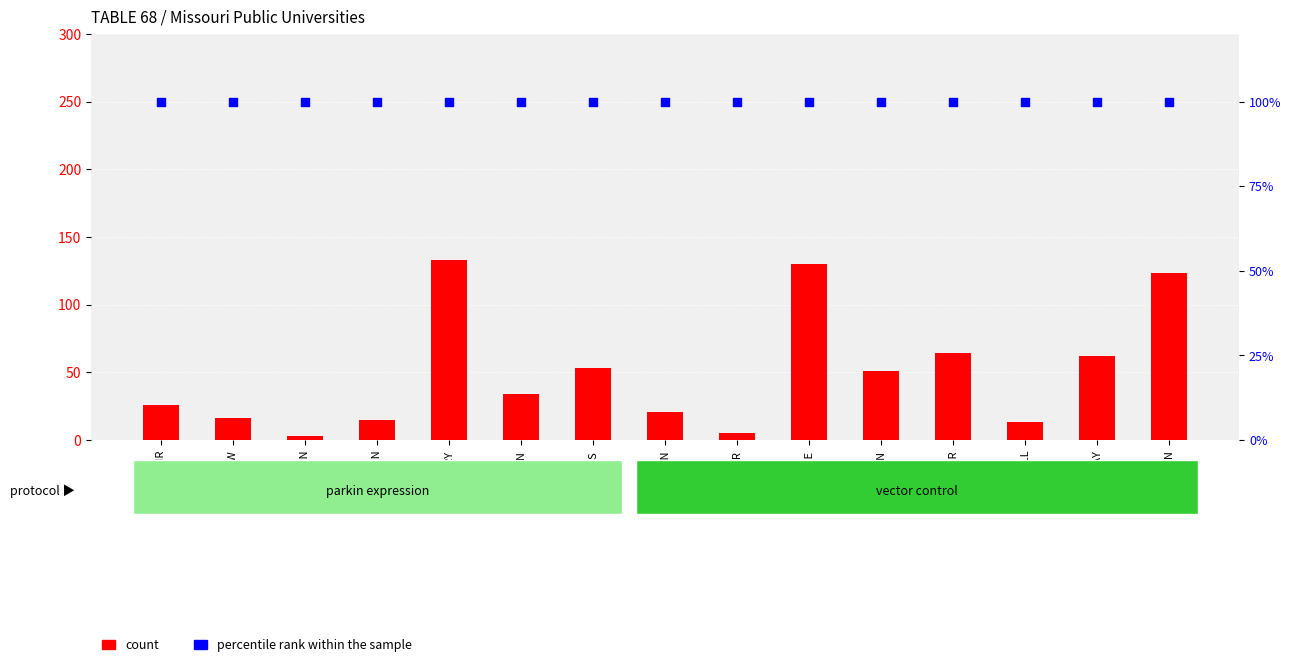

At how many categories does at least one series exceed 51?

15